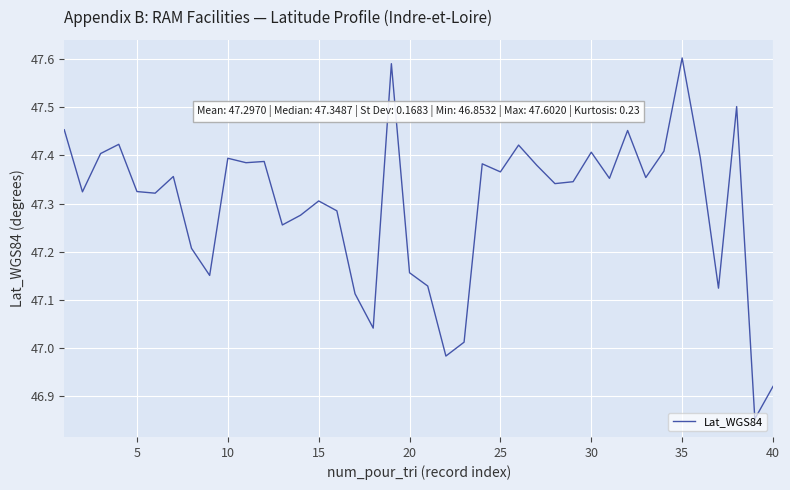

Is this an area chart (filled region under the line)?

No